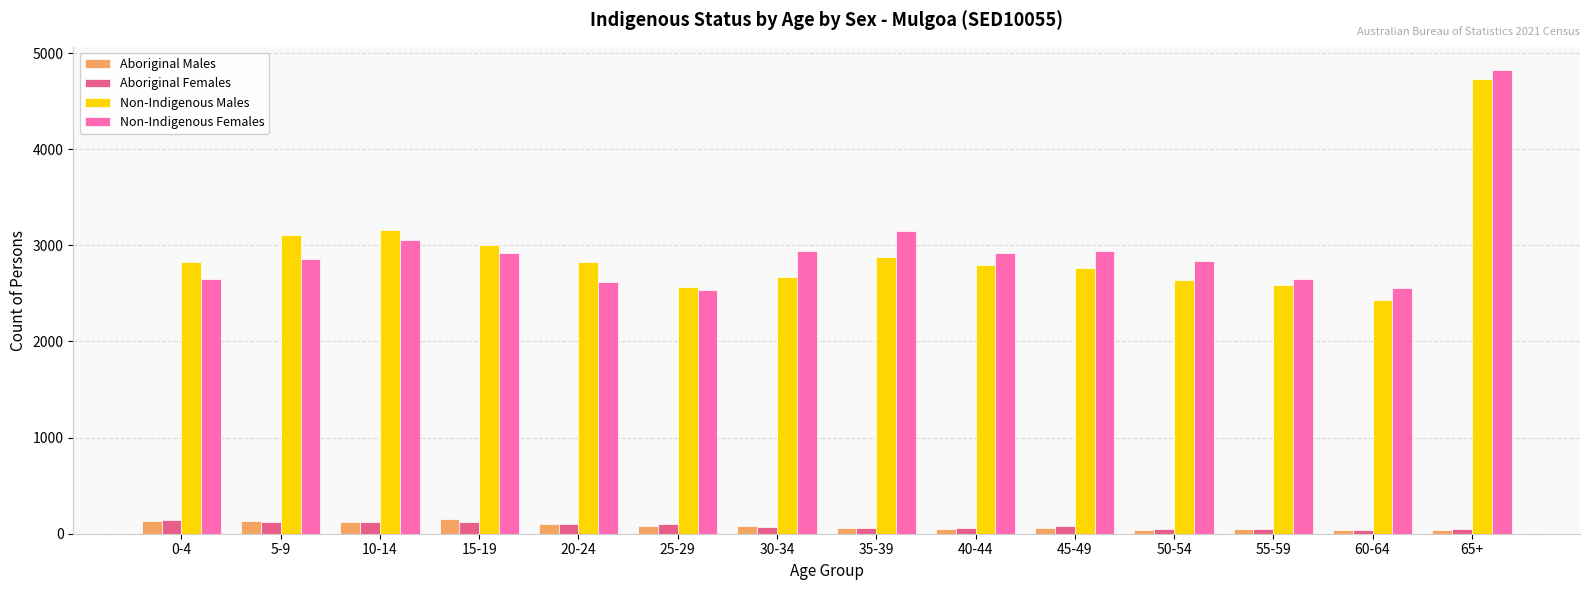

What is the average value of the Non-Indigenous Males series?

2928